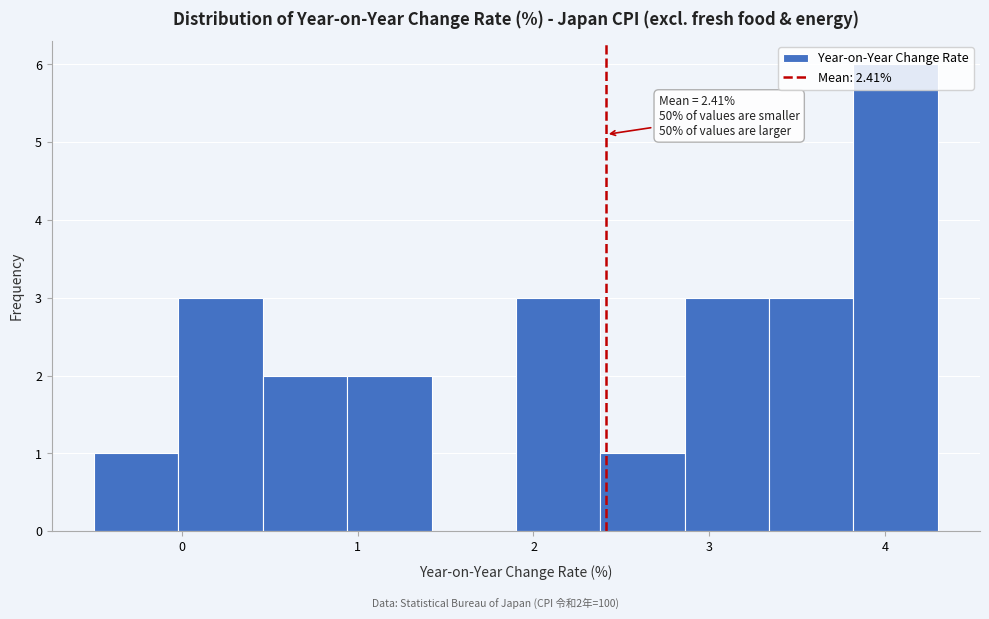

Which range on the x-axis has the tallest bar?

3.82 to 4.30